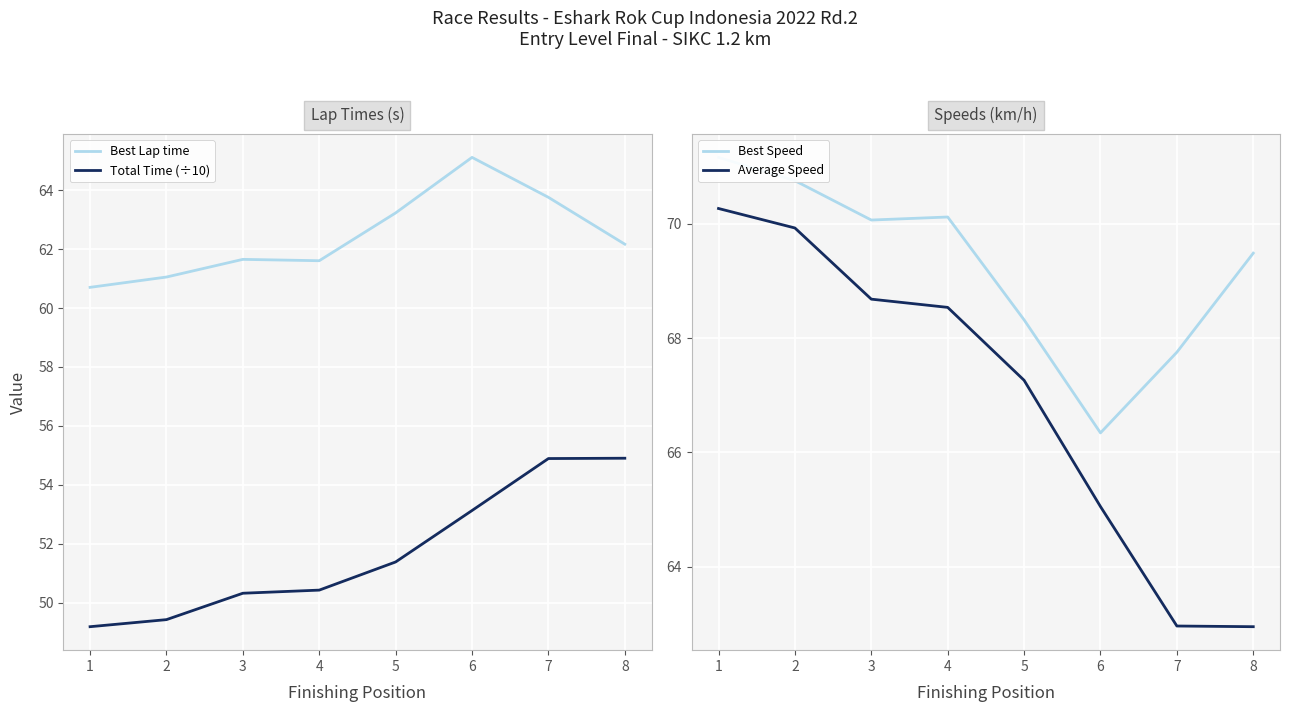

In Best Speed, how many points are higher than both neighbors (excluding endpoints)?

1